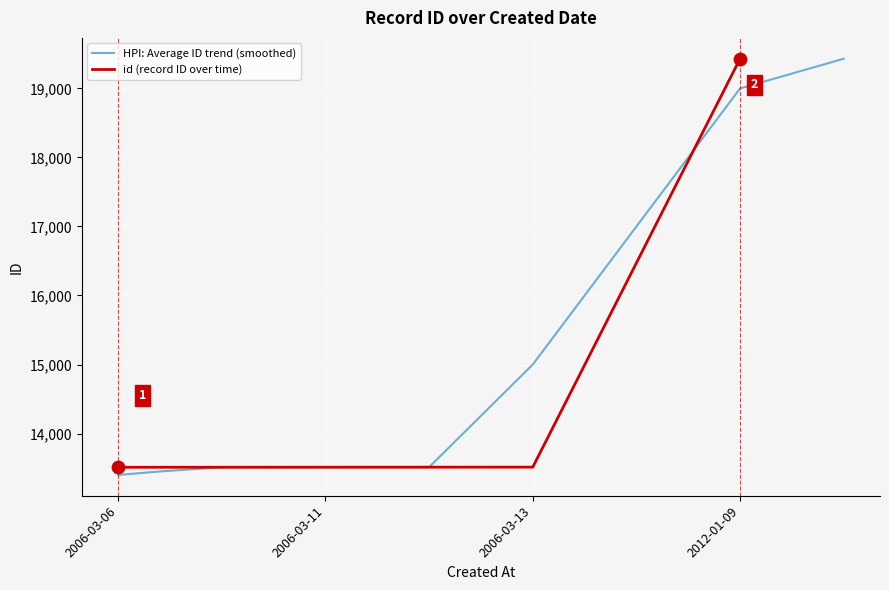

What is the change in value from 2006-03-13 to 2012-01-09?

+5918